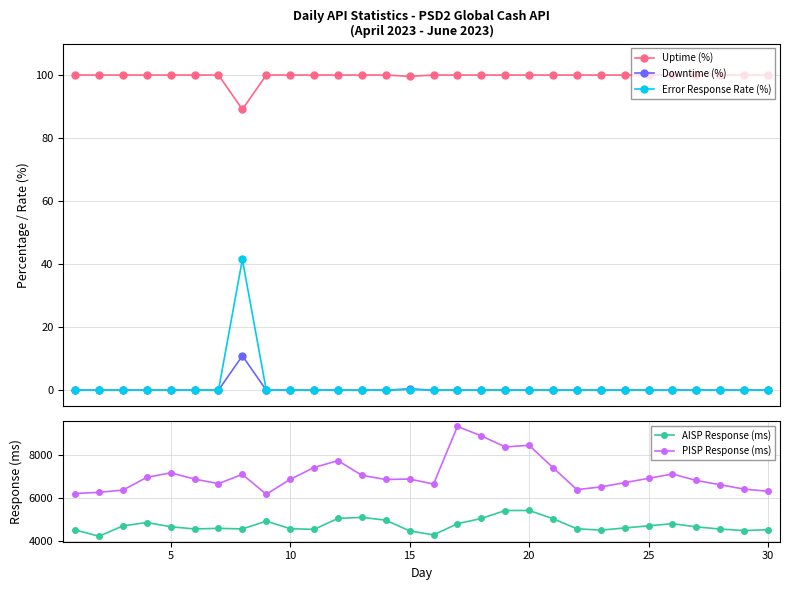

True or false: Error Response Rate (%) has more than 0 interior local peaks.

True